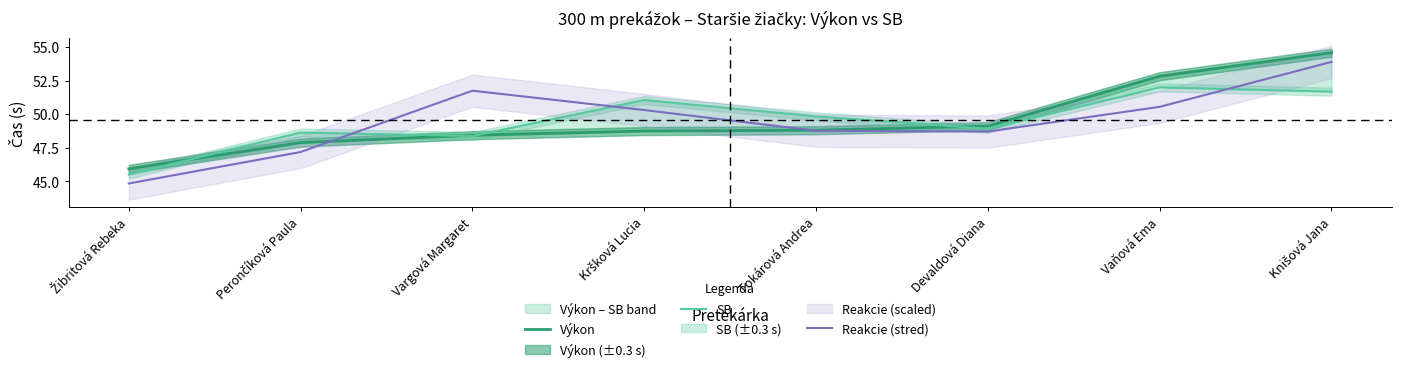

What is the lowest value of the Výkon series?

45.9